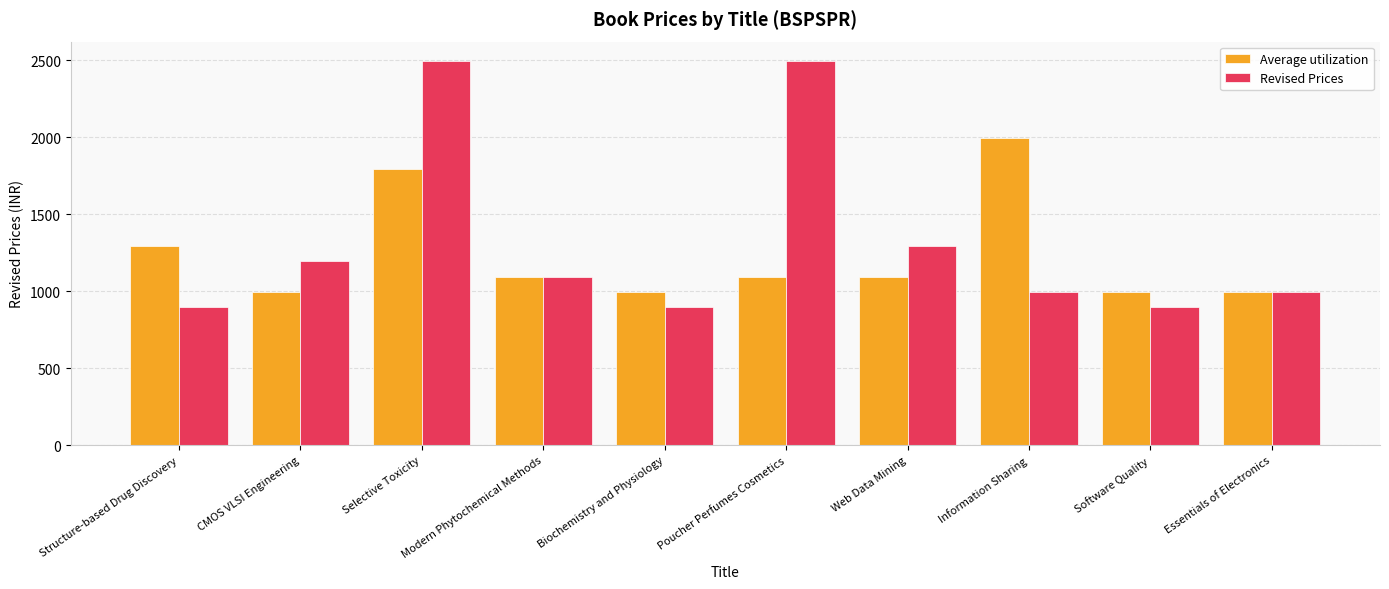

What are all the series names shown in the legend?

Average utilization, Revised Prices